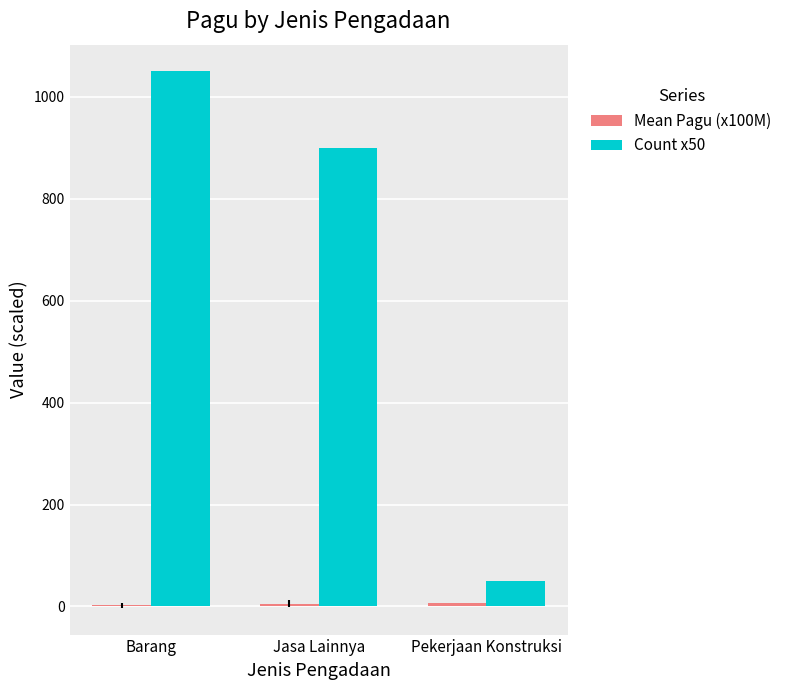

What is the spread (max minus min) of values at Pekerjaan Konstruksi?

43.5